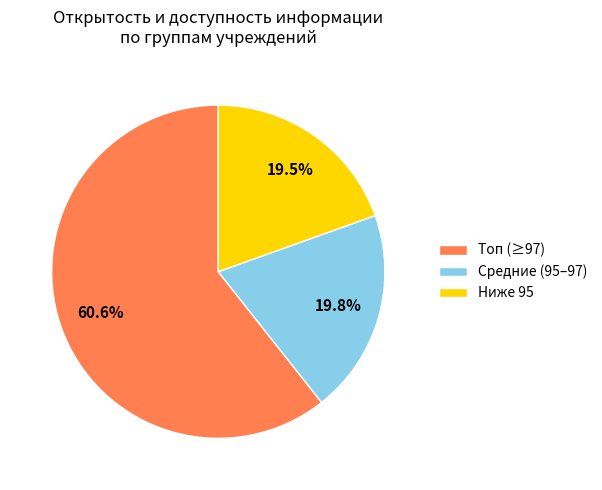

Does any single category account for the majority?

Yes